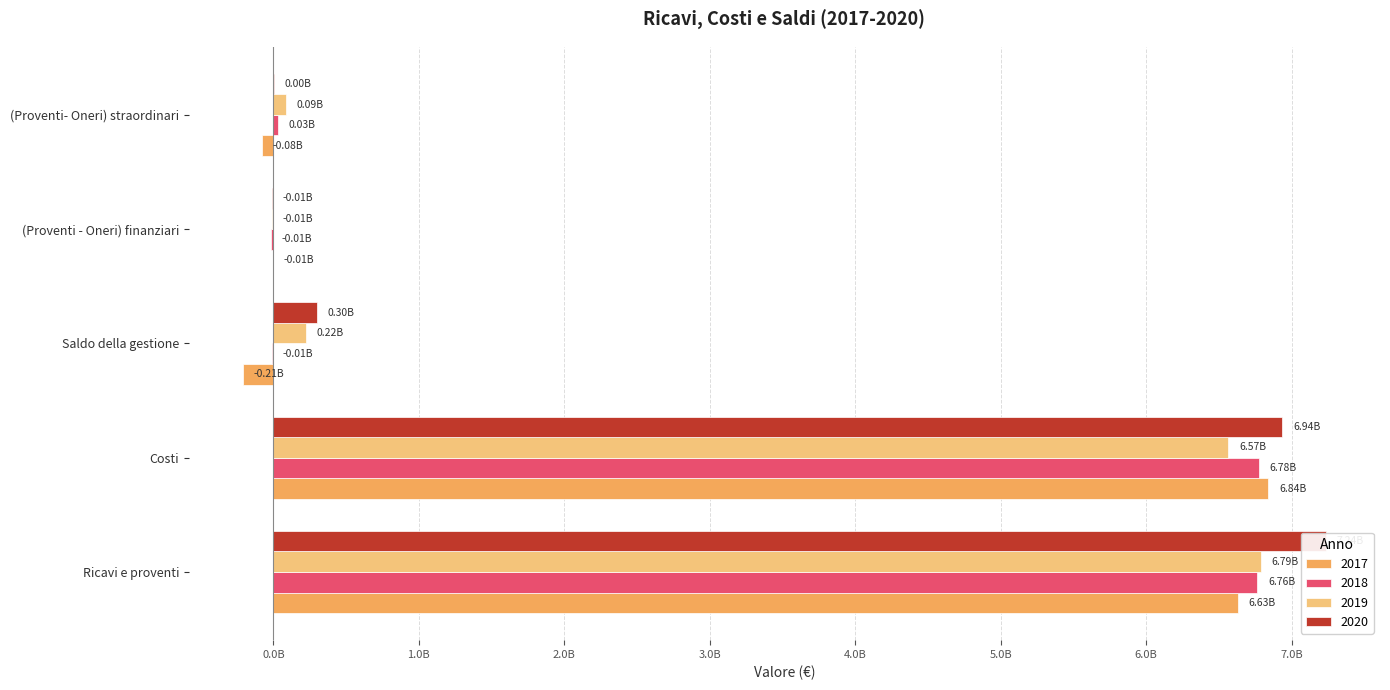

At which label does 2020 first exceed 298916866?

Ricavi e proventi